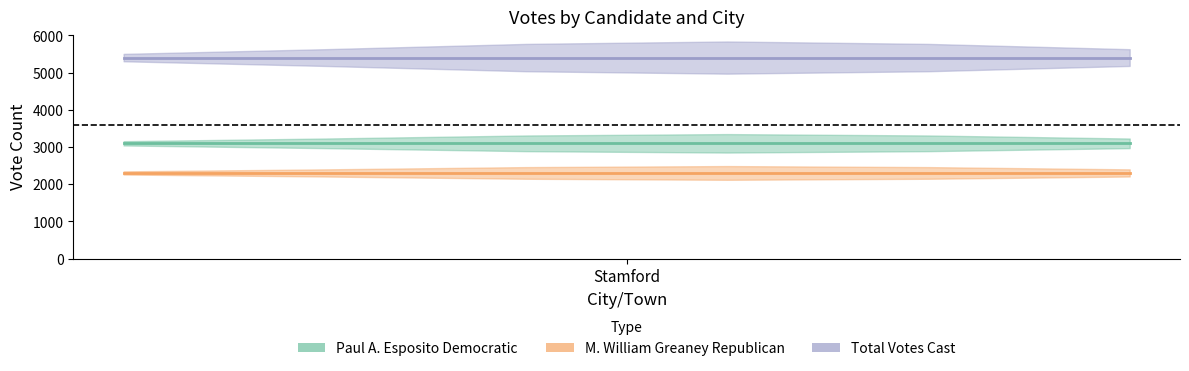

True or false: Total Votes Cast and Paul A. Esposito Democratic cross at least once.

False